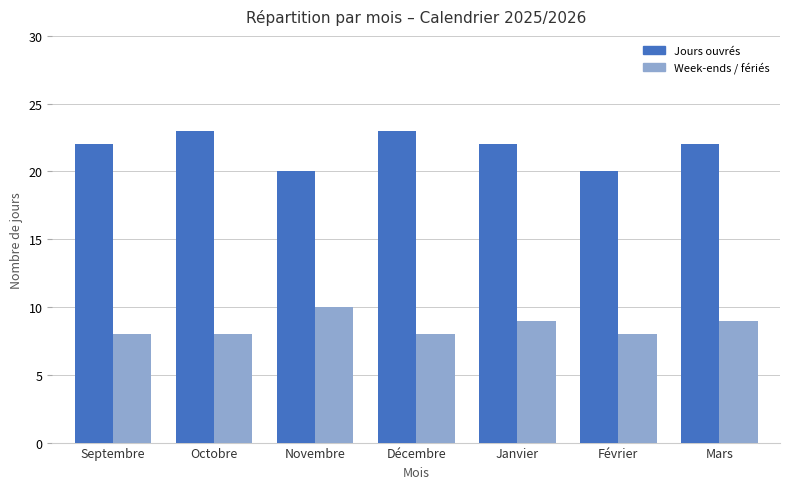

List the series in order of their overall mean, highest first.

Jours ouvrés, Week-ends / fériés